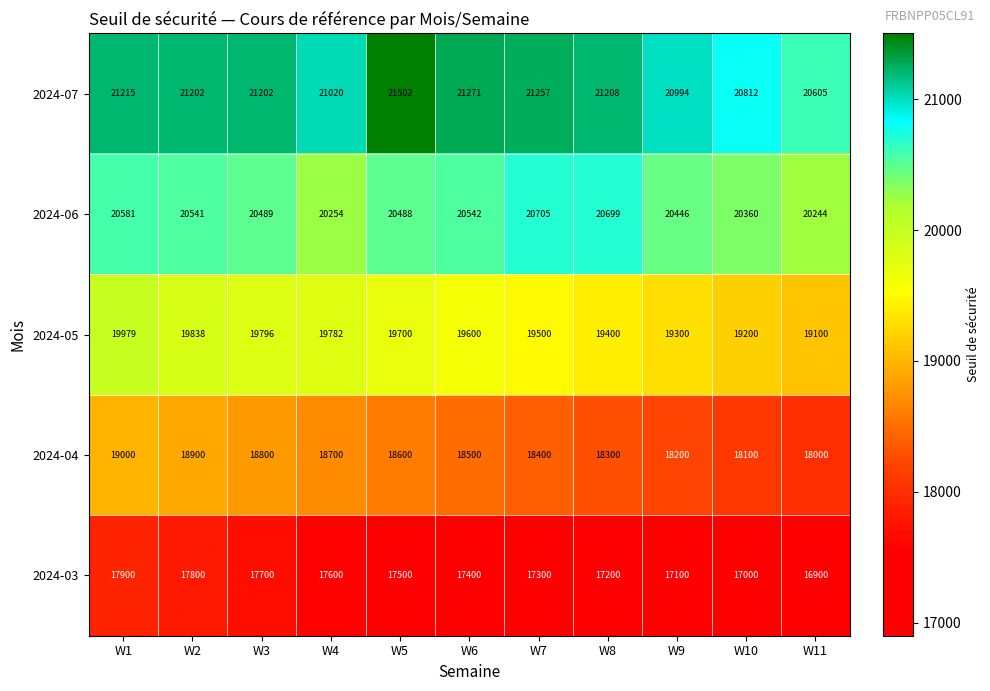

What is the difference between the second highest and minimum values in the 2024-06 series?

455